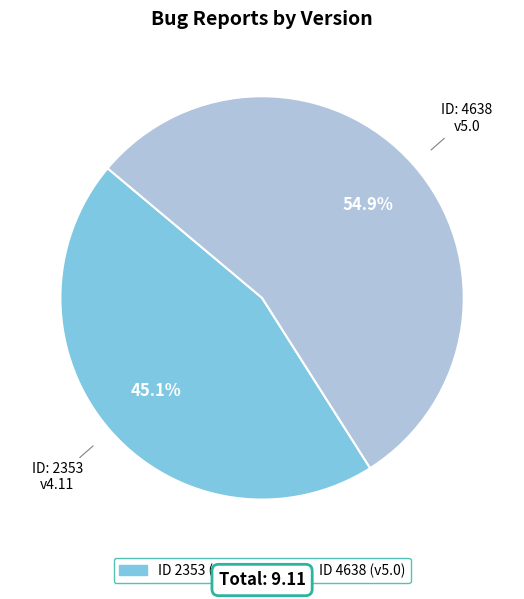

To the nearest percent, what is the average slice percentage?

50%